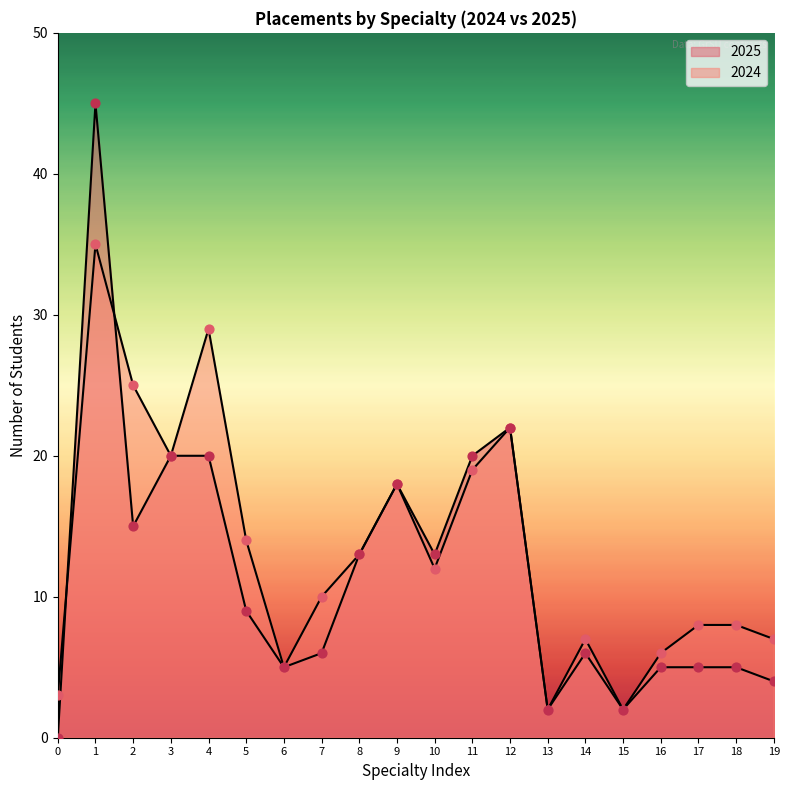

At how many categories does at least one series exceed 3?

17